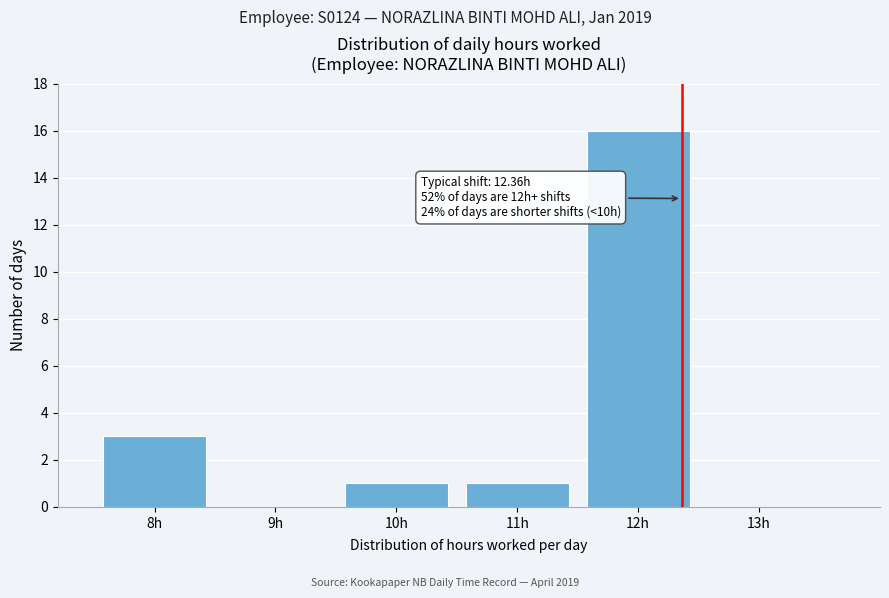

Over which range of the x-axis is the bar tallest?

11.5 to 12.5